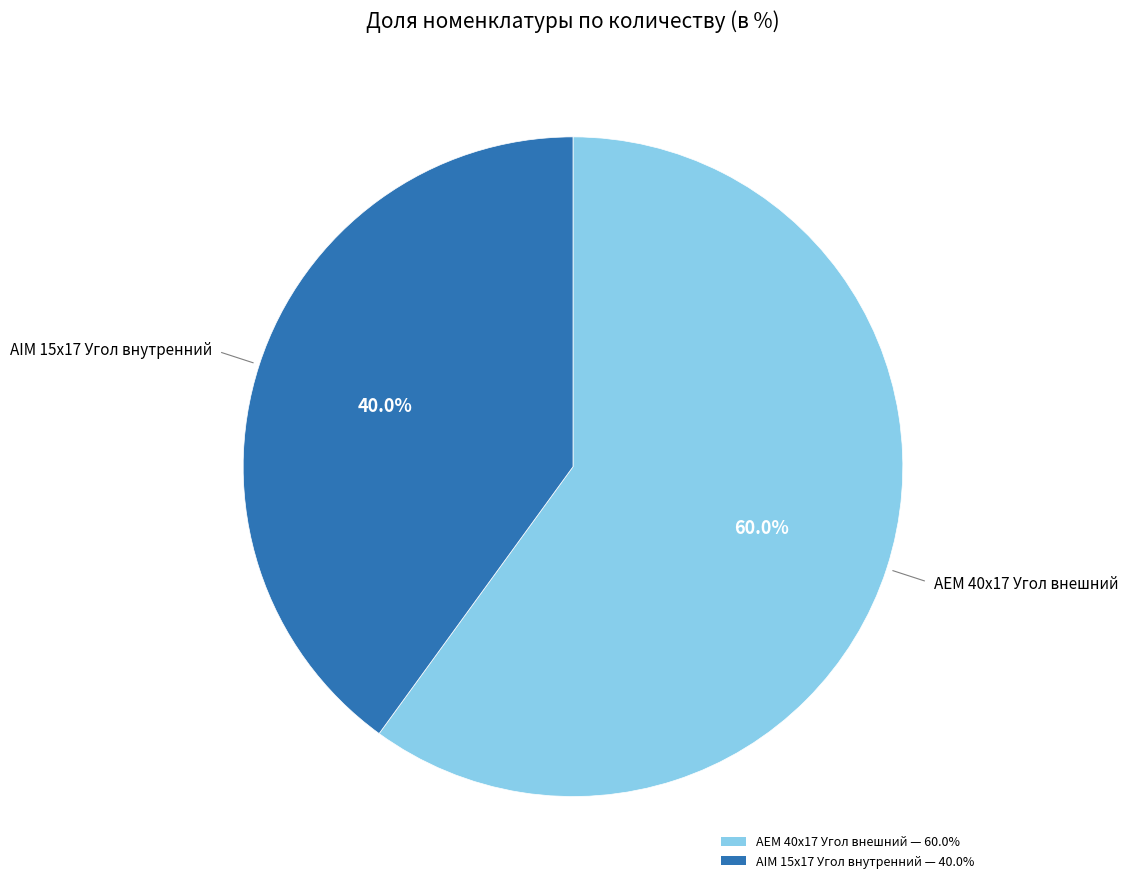

Rank the categories by value from highest to lowest.

AEM 40x17 Угол внешний, AIM 15x17 Угол внутренний